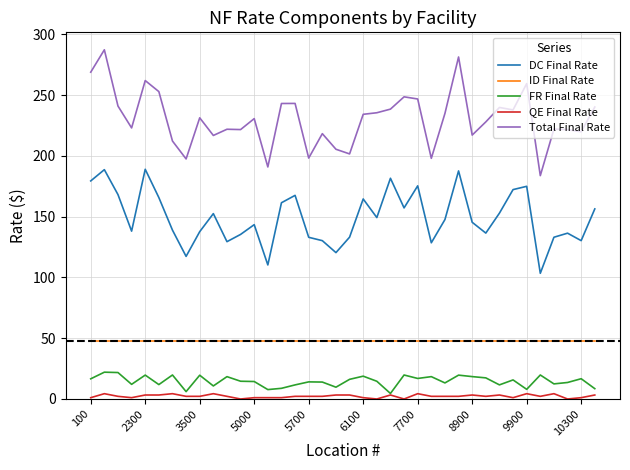

What is the highest value of the ID Final Rate series?

48.1